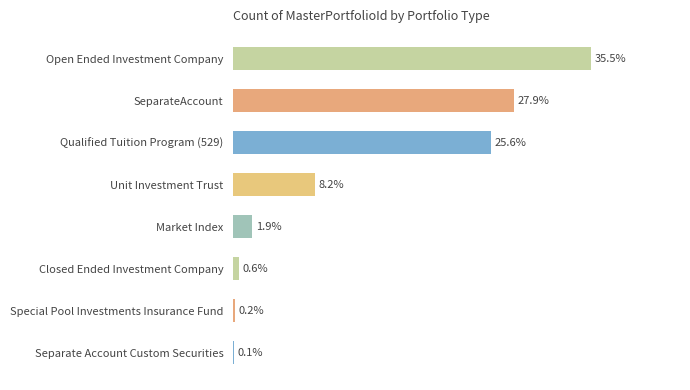

Which has a higher value, SeparateAccount or Special Pool Investments Insurance Fund?

SeparateAccount